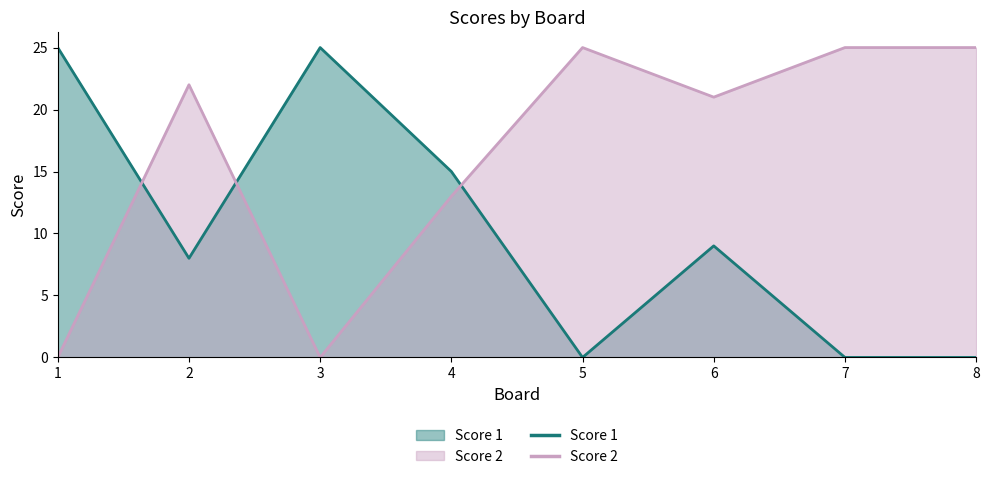

At which category does Score 1 reach its first local valley?

2